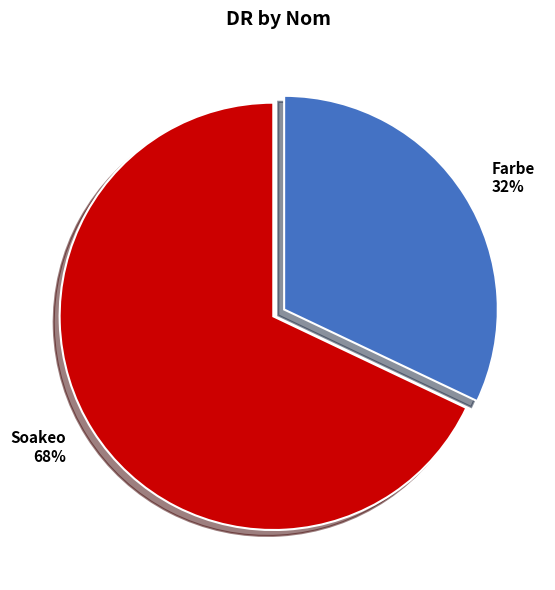

The Farbe slice represents 32% of the pie. True or false?

True